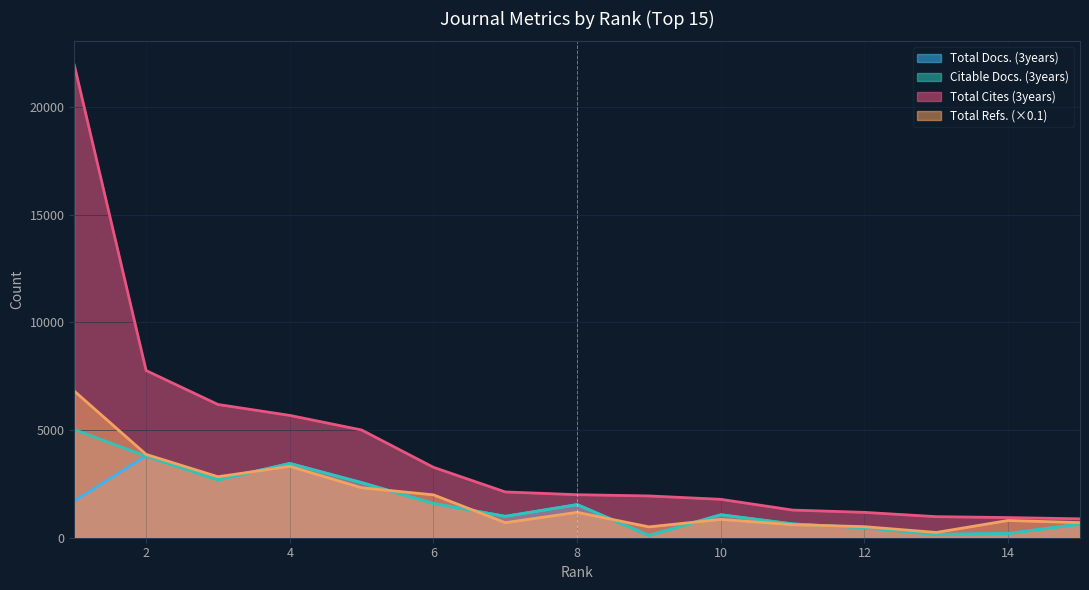

What is the difference between the maximum and minimum values in the Total Refs. series?

6564.6